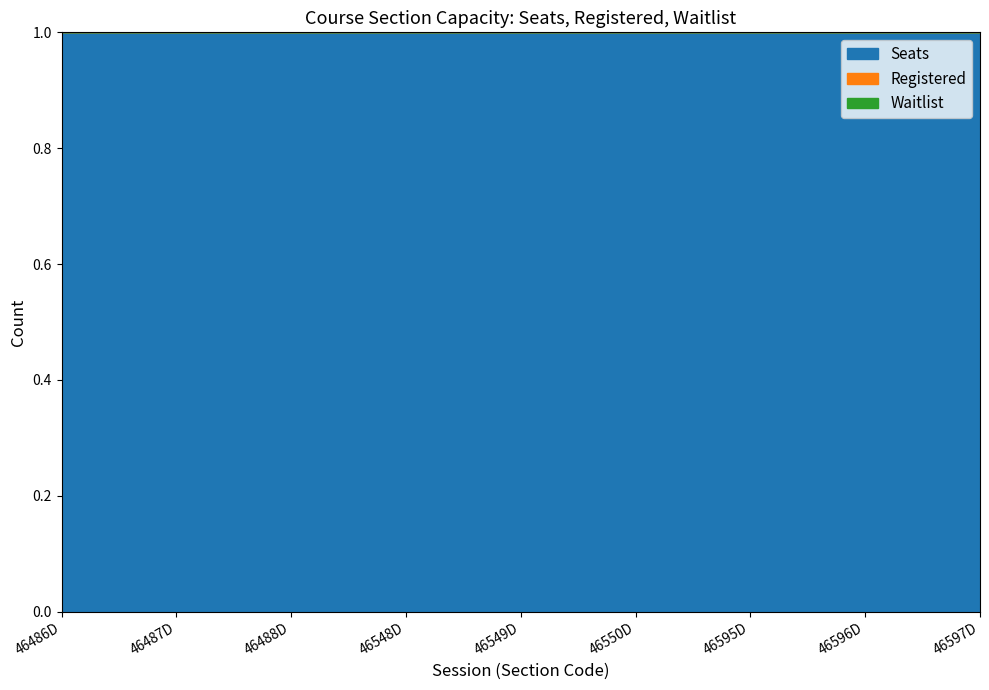

True or false: Registered and Waitlist intersect in this chart.

False